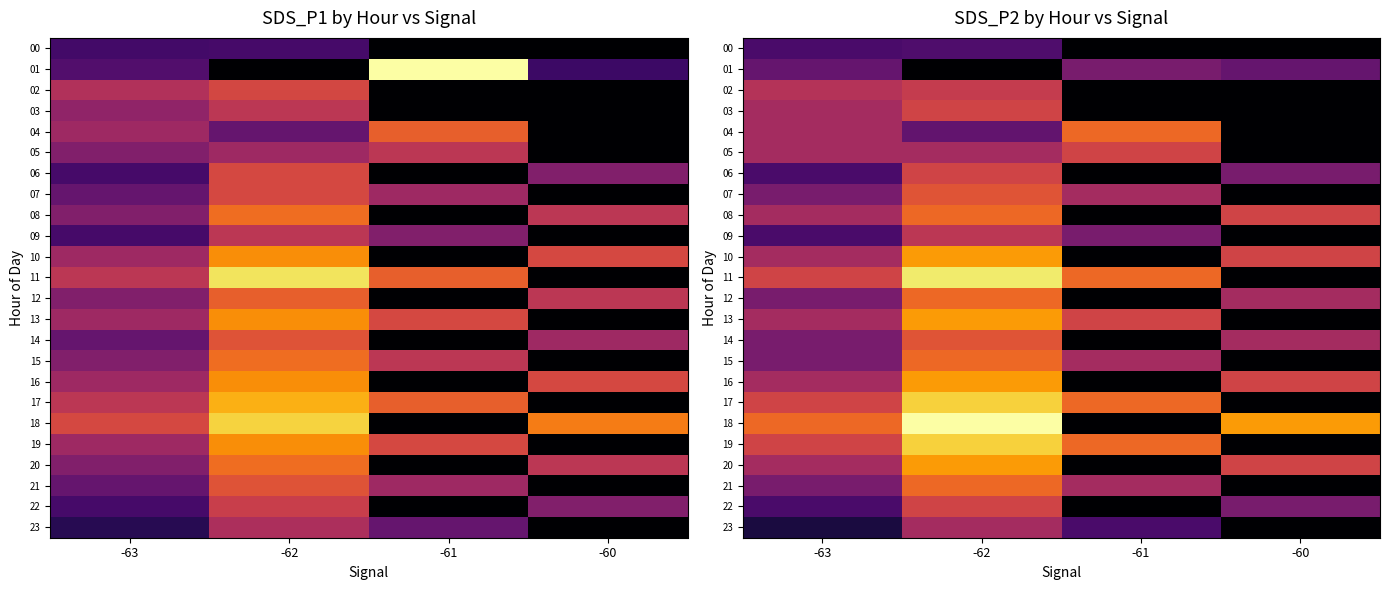

How many positive values does the 16 series have?

3